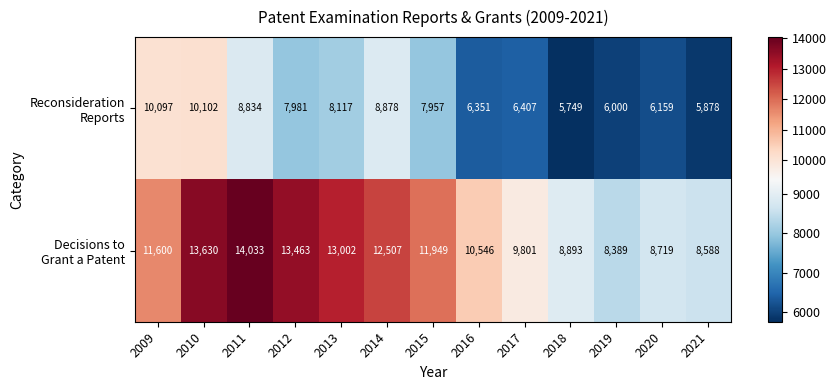

Which label corresponds to the largest value in the chart?

2011